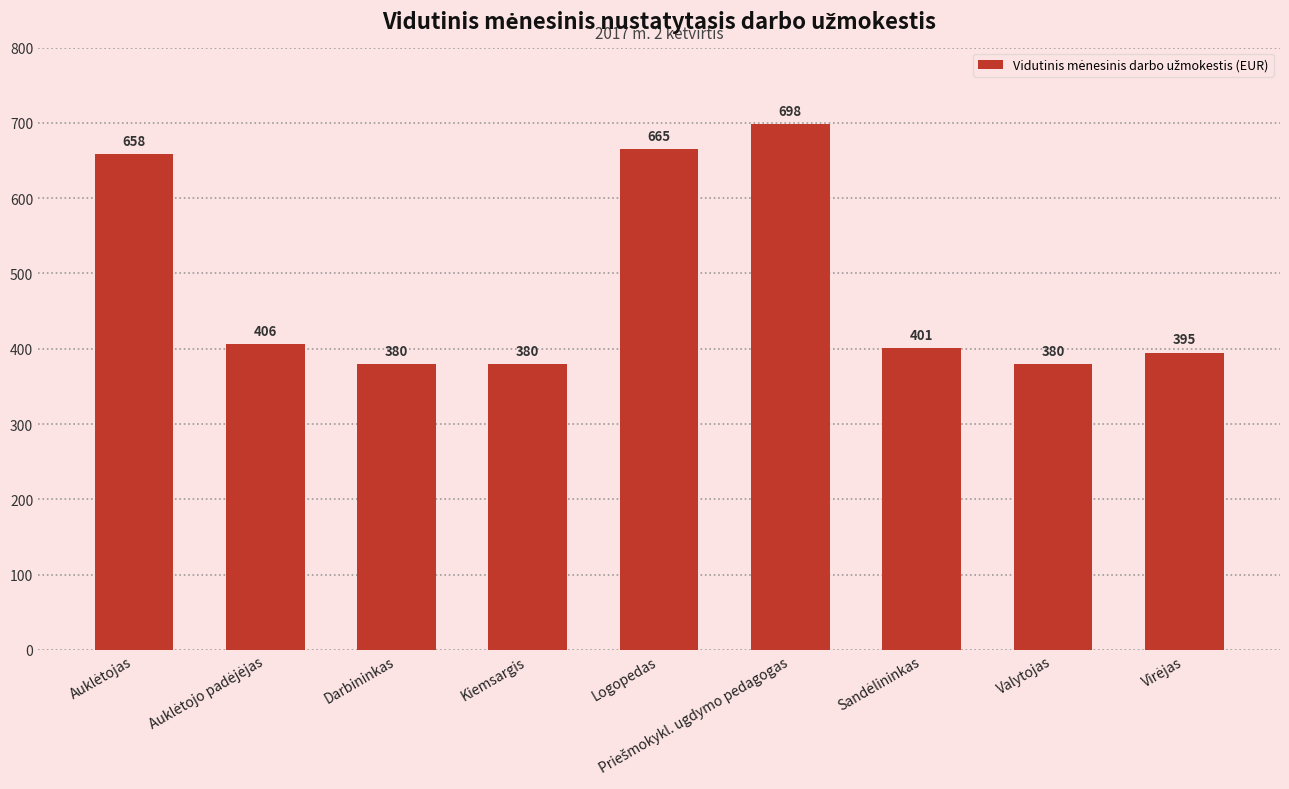

What is the average value?

485